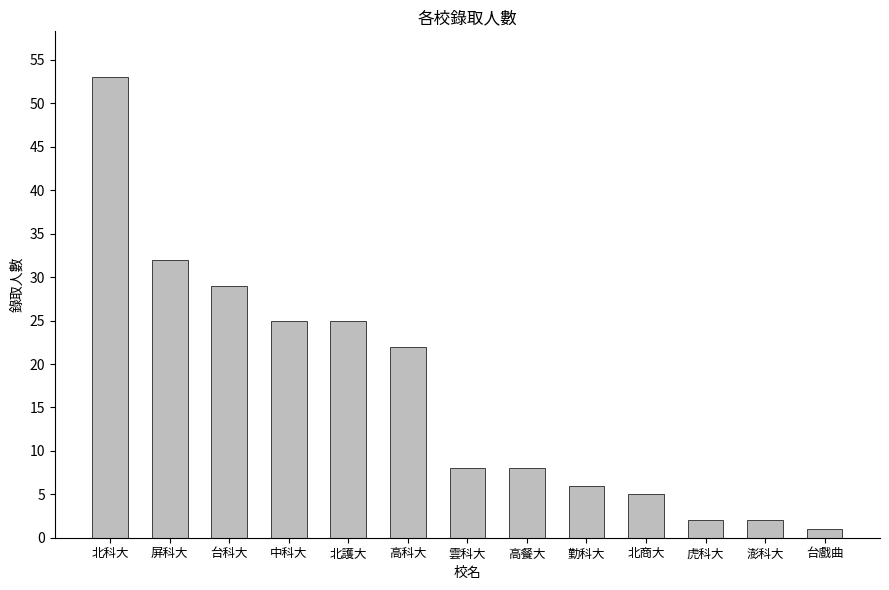

What is the ratio of the value at 北商大 to the value at 屏科大?

0.2